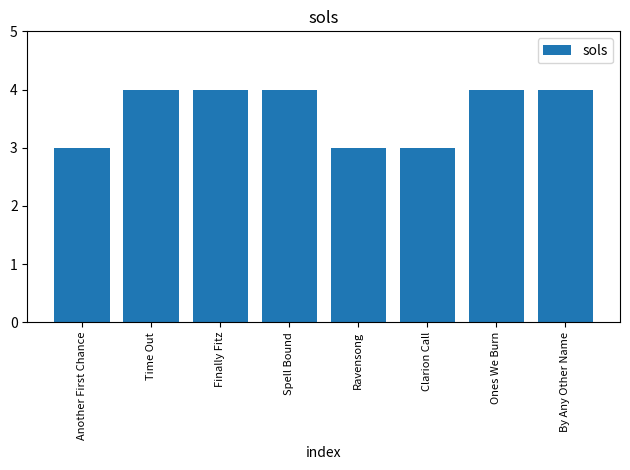

What position from the left is Another First Chance?

1